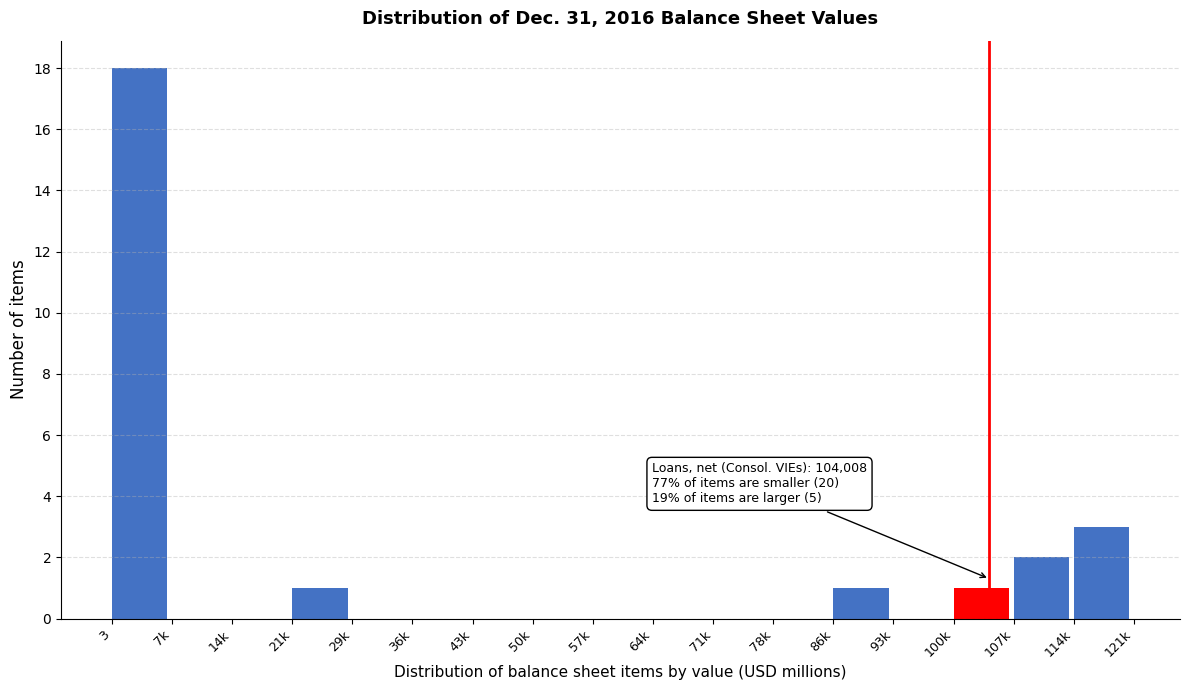

Reading left to right, what are all the values shown in this chart?

3=18	7k=0	14k=0	21k=1	29k=0	36k=0	43k=0	50k=0	57k=0	64k=0	71k=0	78k=0	86k=1	93k=0	100k=1	107k=2	114k=3